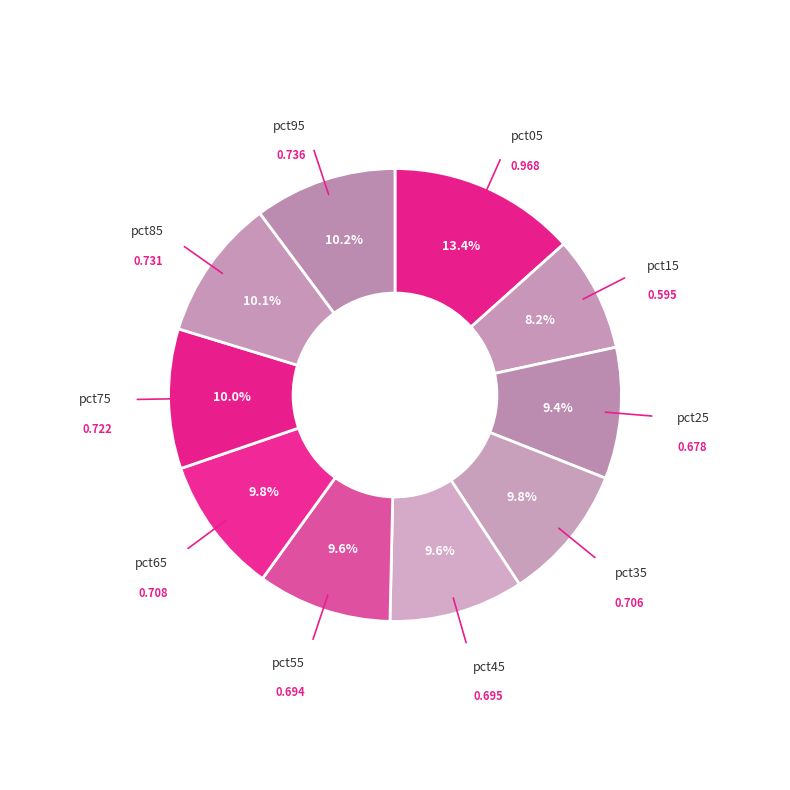

To the nearest percent, what is the average slice percentage?

10%